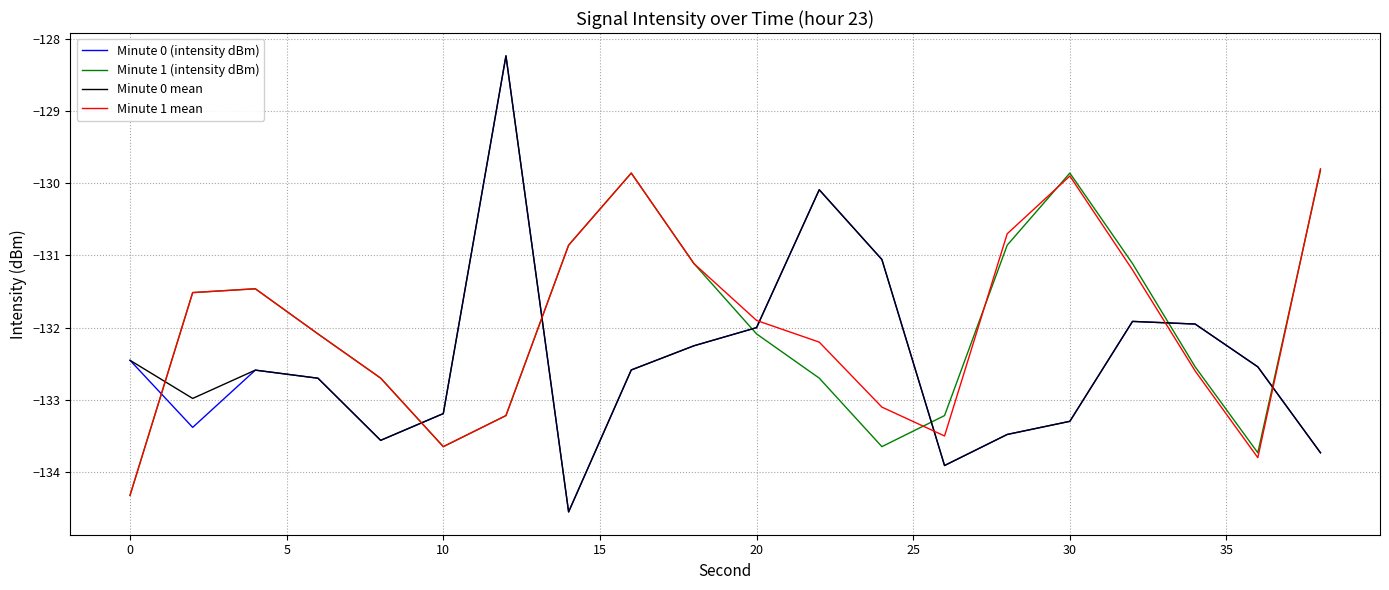

Does the chart display data point markers on the line(s)?

No